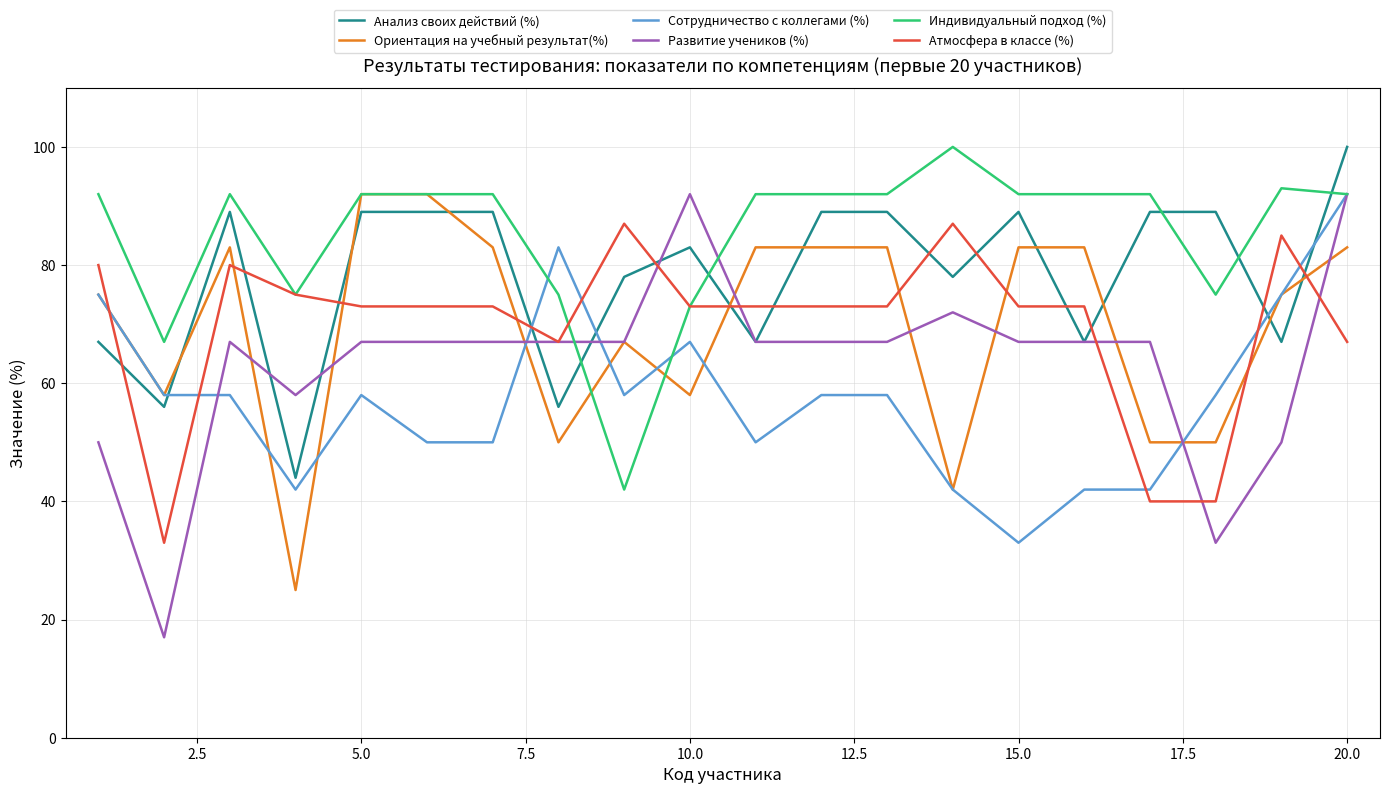

Which series has the widest spread of values?

Развитие учеников (%)